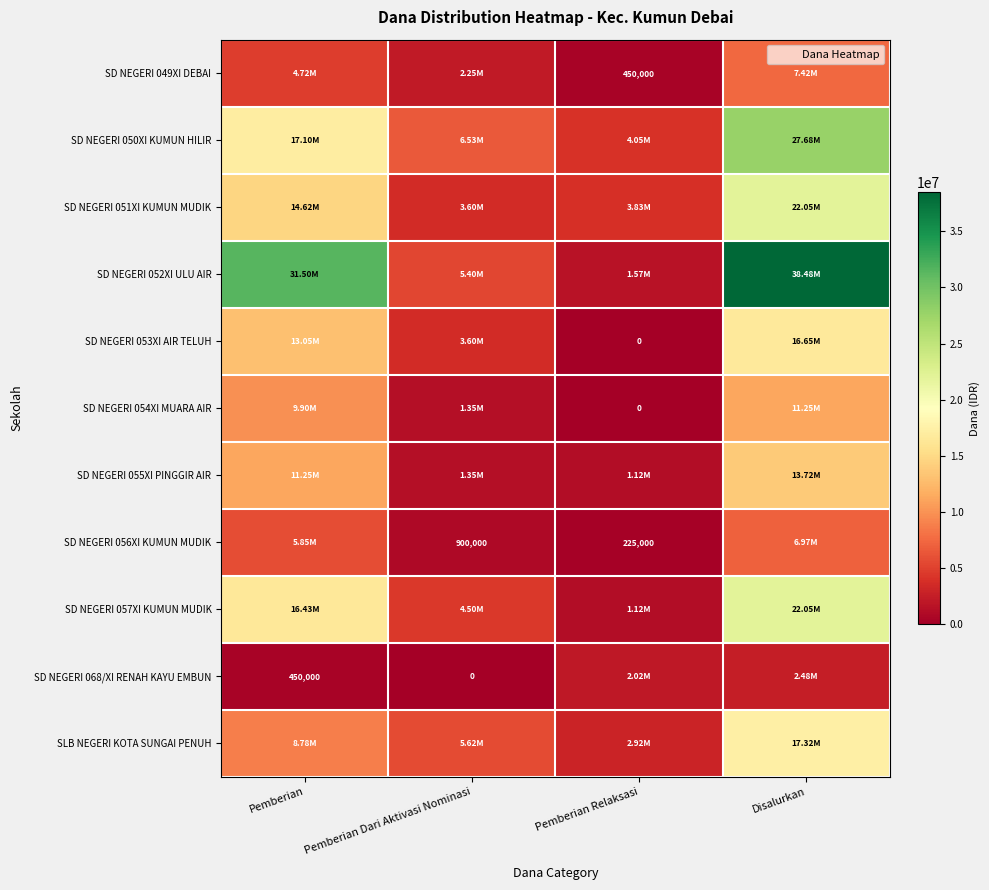

What is the sum of all SD NEGERI 068/XI RENAH KAYU EMBUN values?

4950000